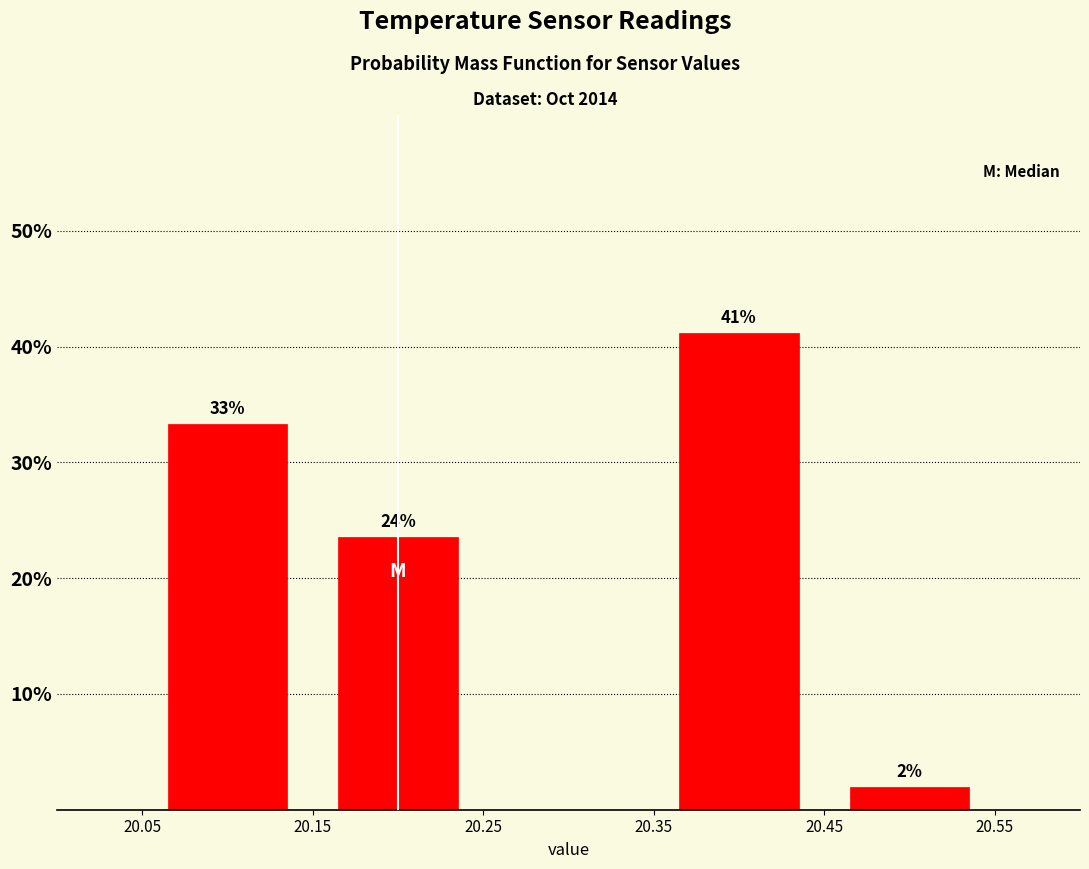

Which range on the x-axis has the tallest bar?

20.35 to 20.45